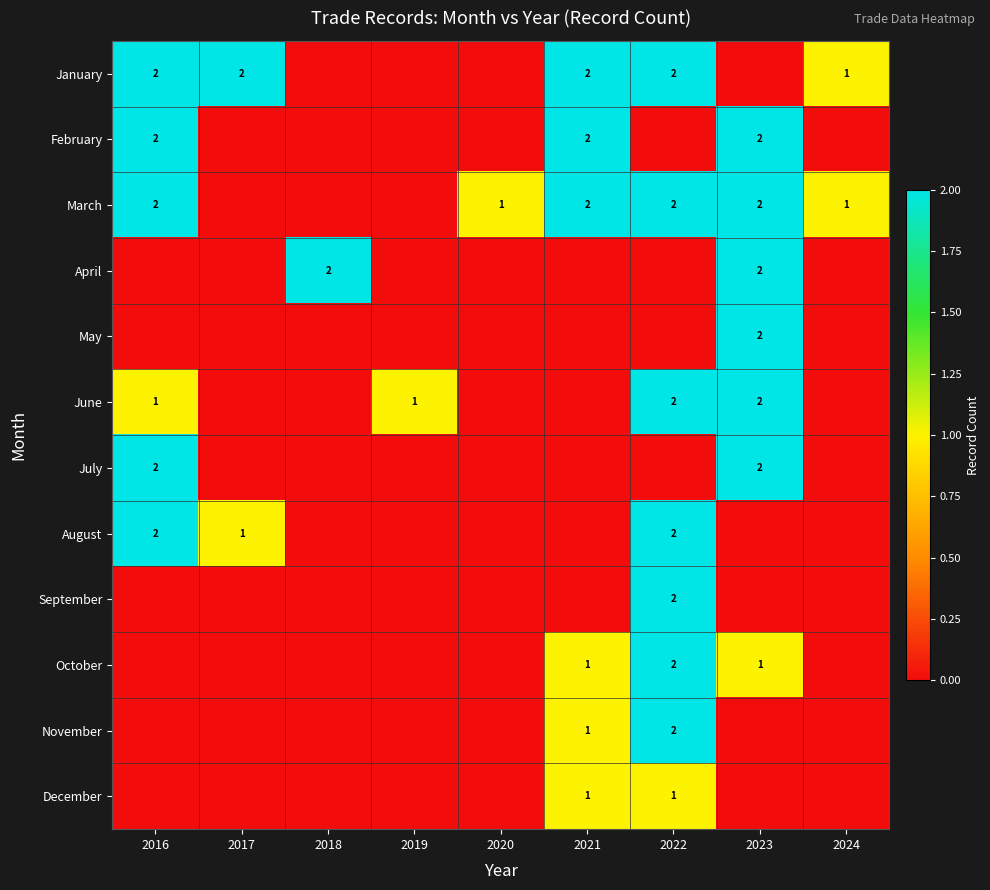

How many categories are shown in the chart?

9